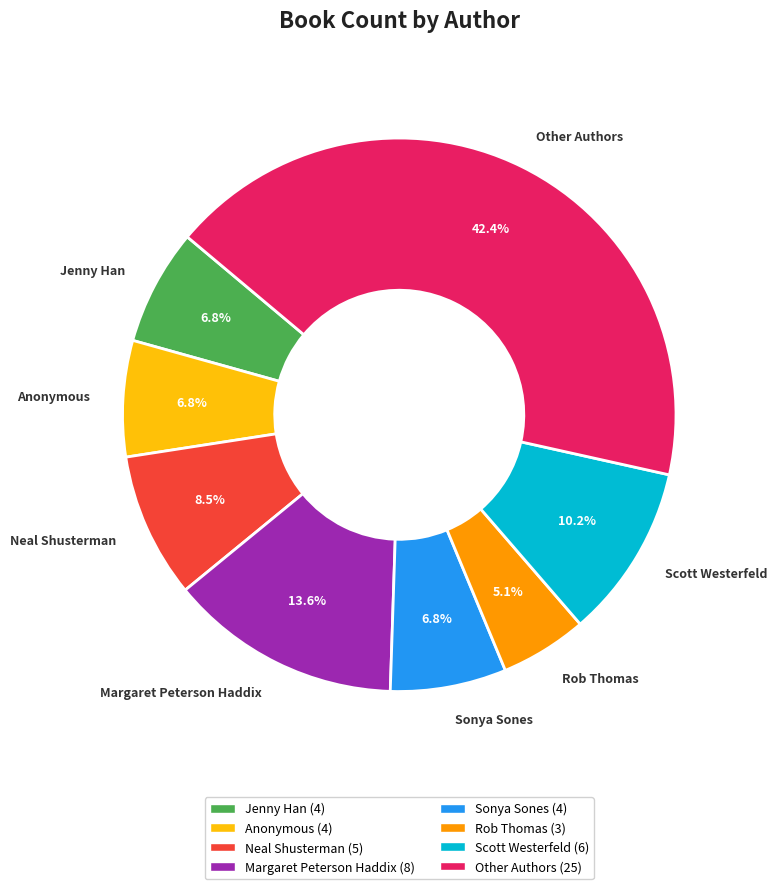

Approximately how many times larger is the value at Anonymous compared to Sonya Sones?

1.0